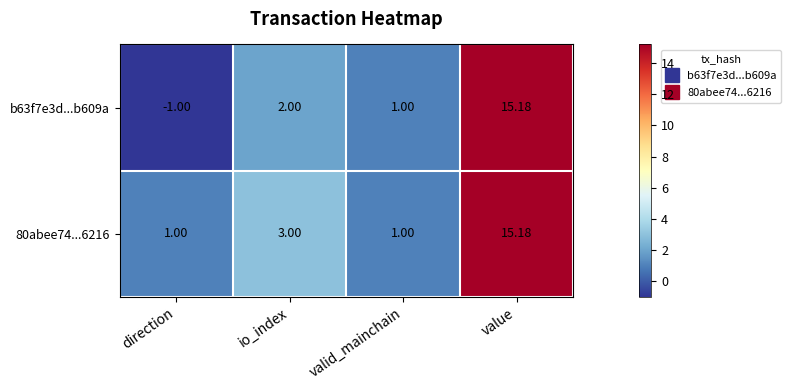

At which label is 80abee74...6216 closest to 8?

io_index